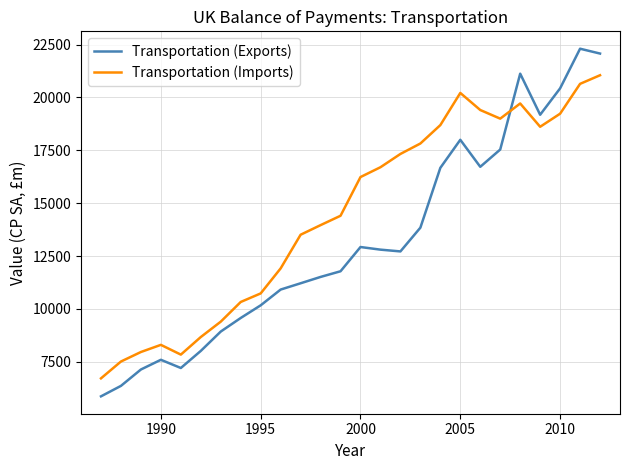

How many intersections are there between Transportation (Exports) and Transportation (Imports)?

1